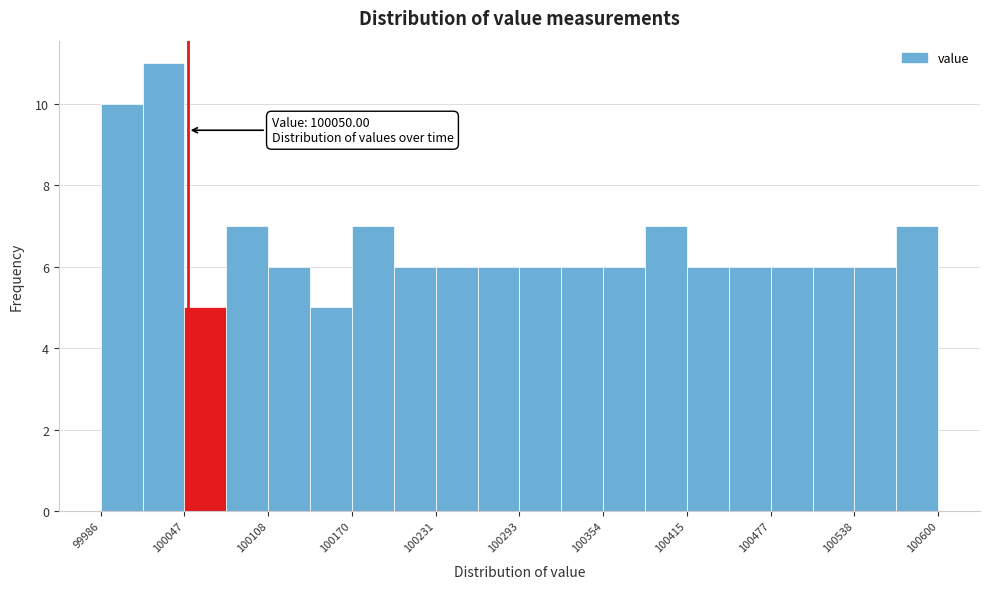

Around what value on the x-axis is the tallest bar? Give the approximate position of its centre, as read against the axis.

100030